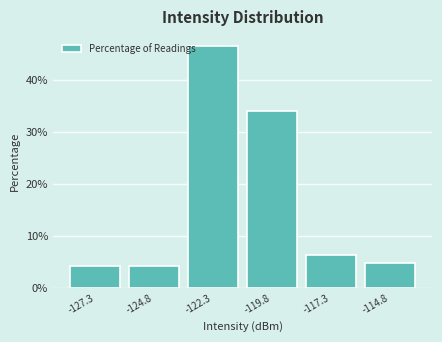

What is the height of the bar covering -126.0 to -123.5 on the x-axis? Neither the bar edges nor the heights are printed on the chart, so give them approximately, as read against the axes.

4